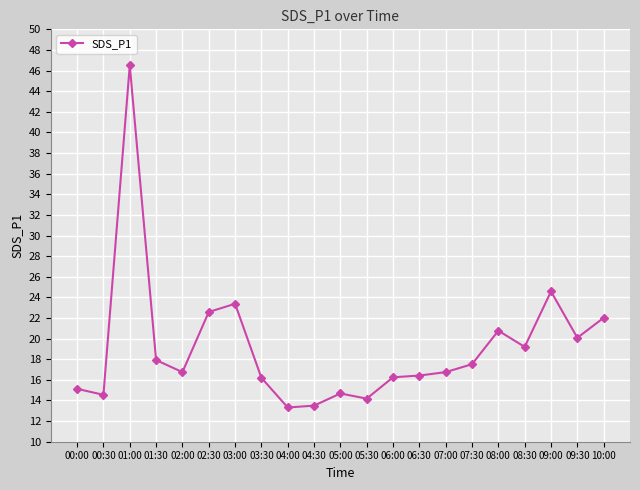

What is the ratio of the value at 04:00 to the value at 04:30?

1.0